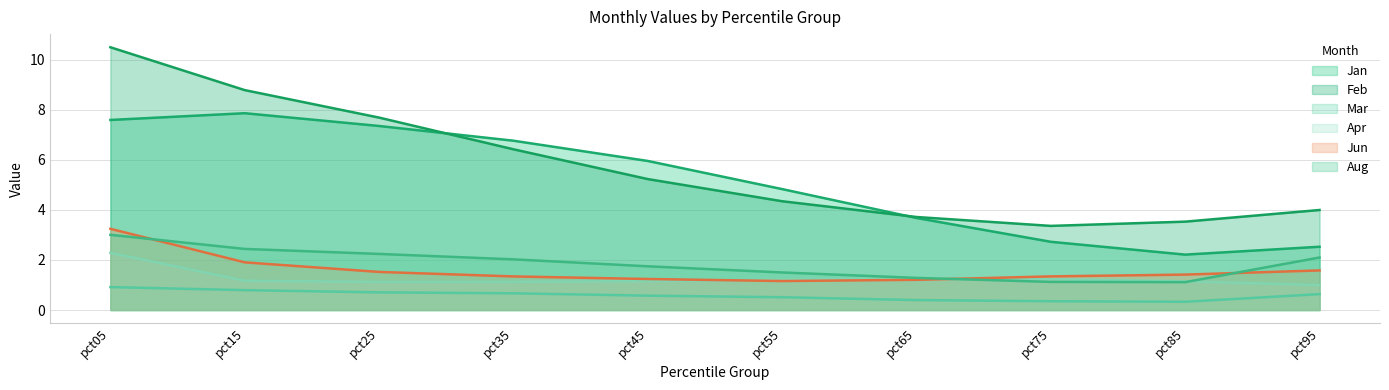

At which category is the sum across all series the highest?

pct05